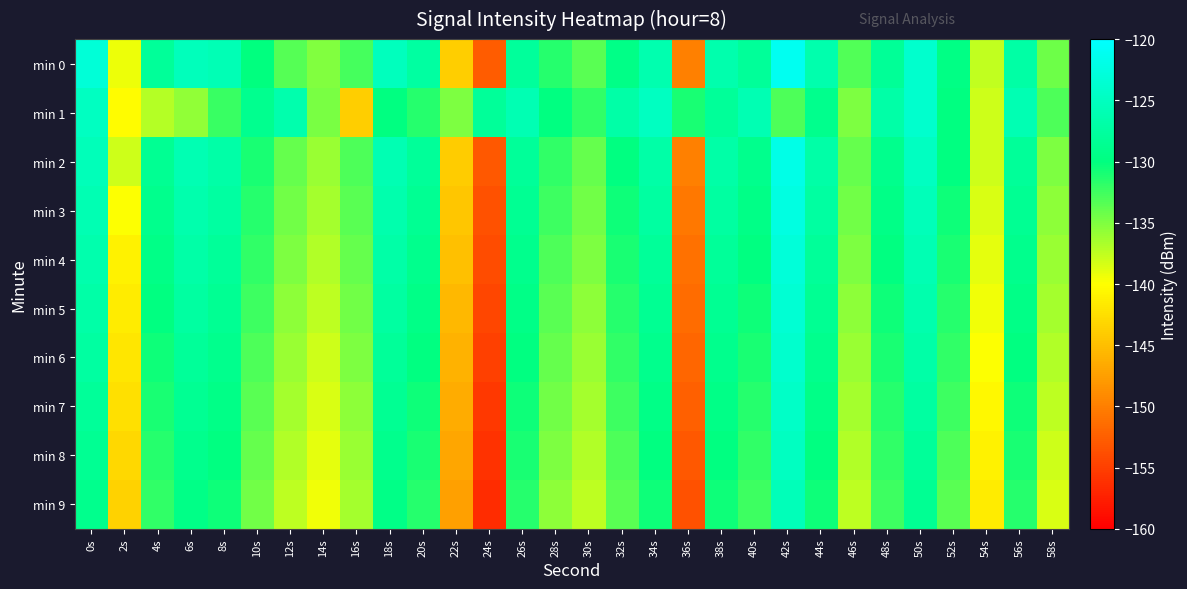

What is the spread (max minus min) of values at 16s?

11.0